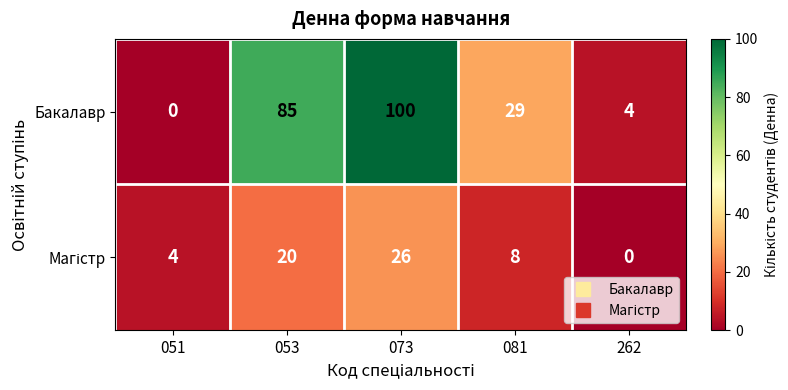

What value does the Бакалавр series have at 262, to the nearest 5?

5